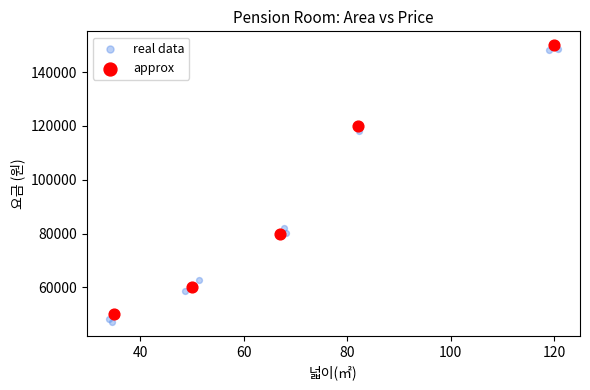

Which series has the widest spread of Y values?

real data